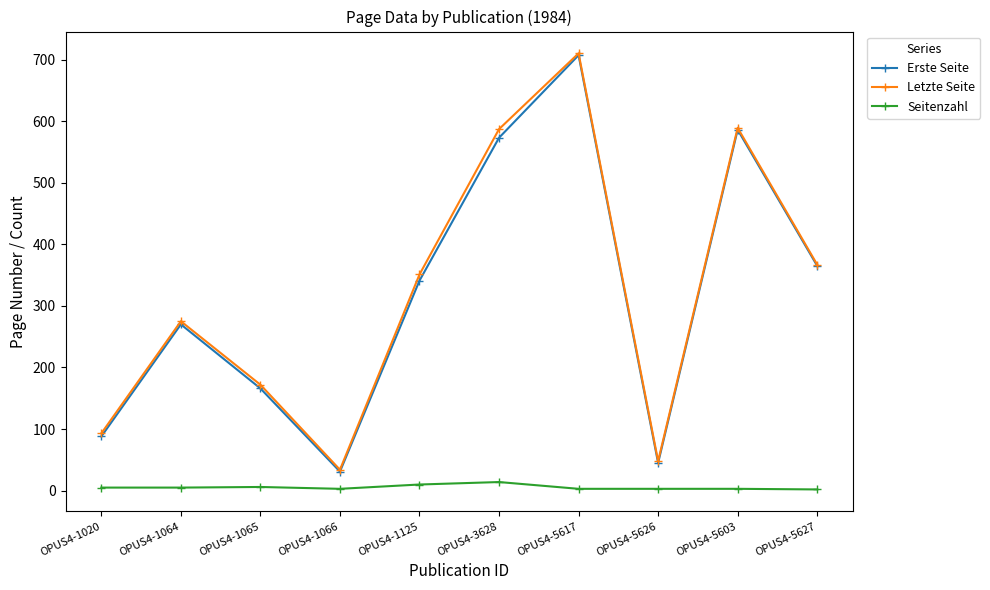

What is the difference between the second highest and second lowest values in the Letzte Seite series?

541